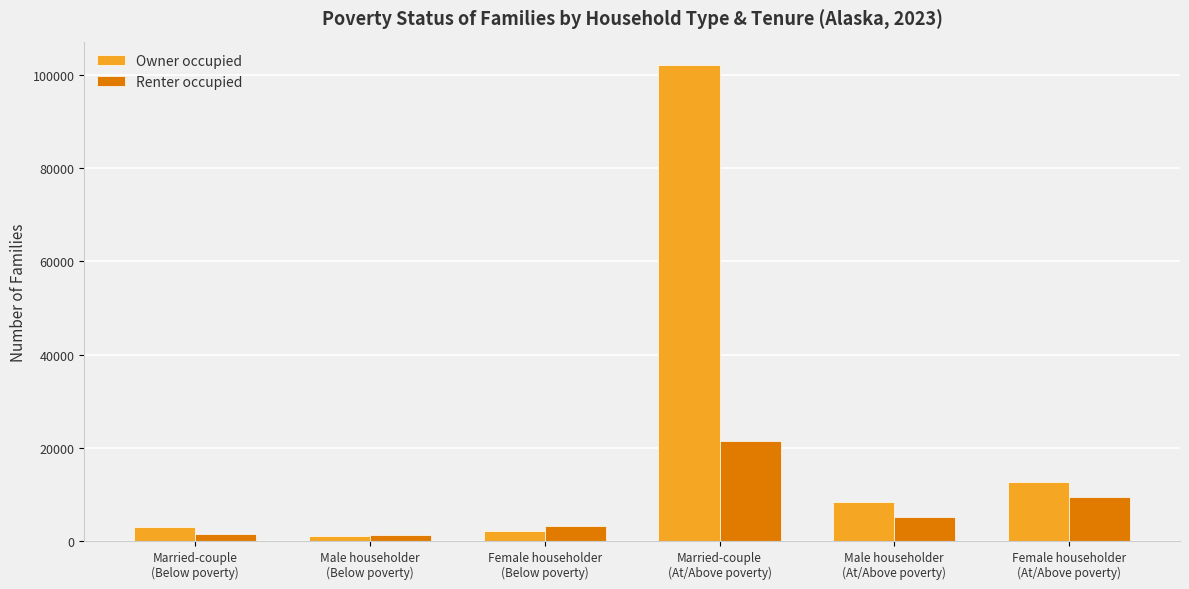

List the series in order of their peak value, highest first.

Owner occupied, Renter occupied